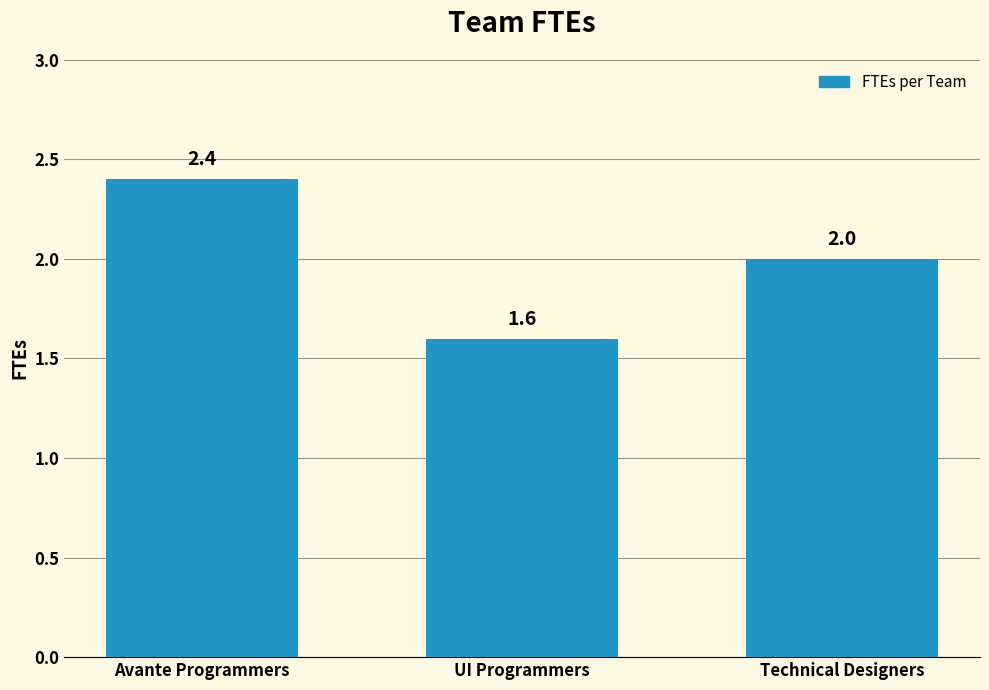

Where is the data nearest to the value 2?

Technical Designers